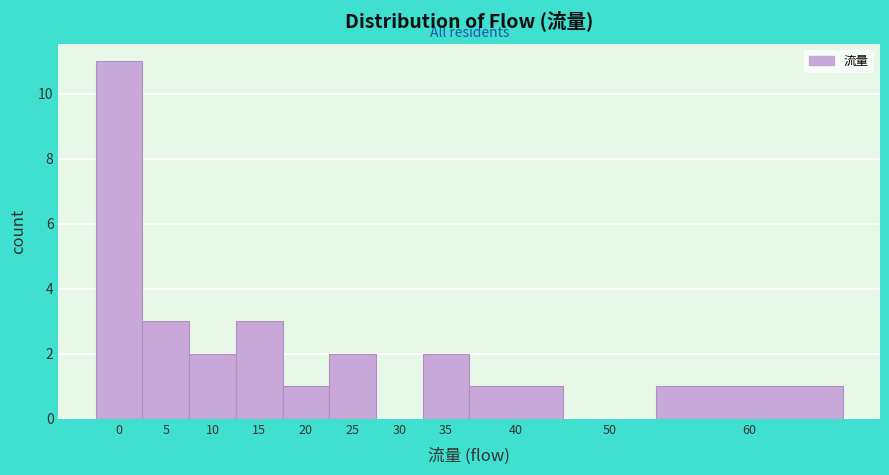

Reading left to right, transcribe all the data shown in this chart.

0=11	5=3	10=2	15=3	20=1	25=2	30=0	35=2	40=1	50=0	60=1